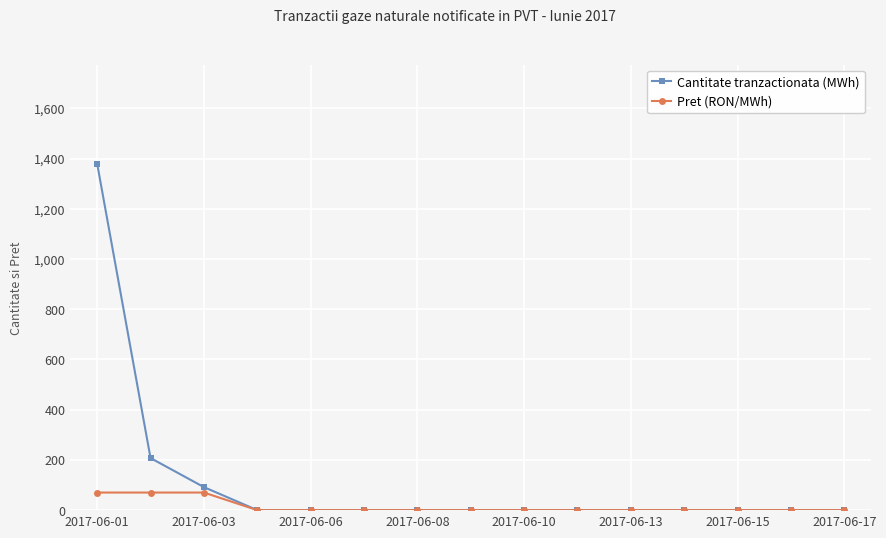

Which series has the largest range (max minus min)?

Cantitate tranzactionata (MWh)